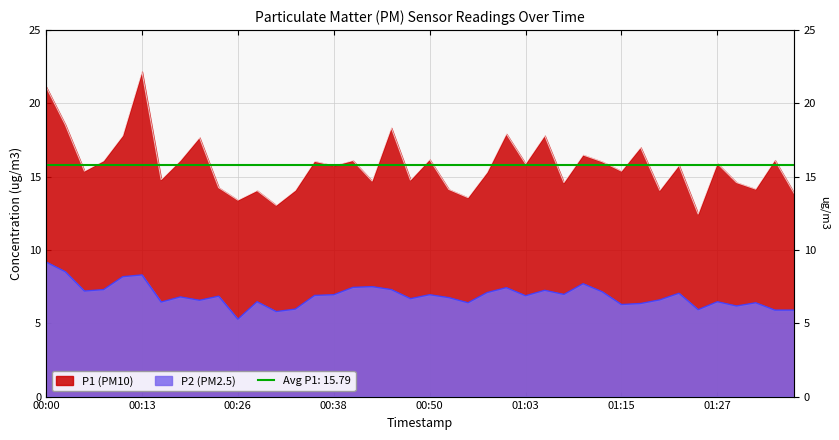

What is the maximum value shown in the chart?

22.2